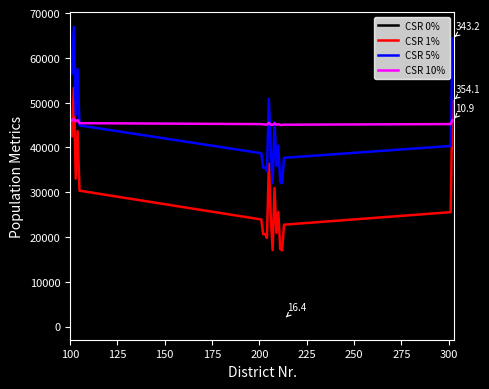

Which series has the largest range (max minus min)?

CSR 1%